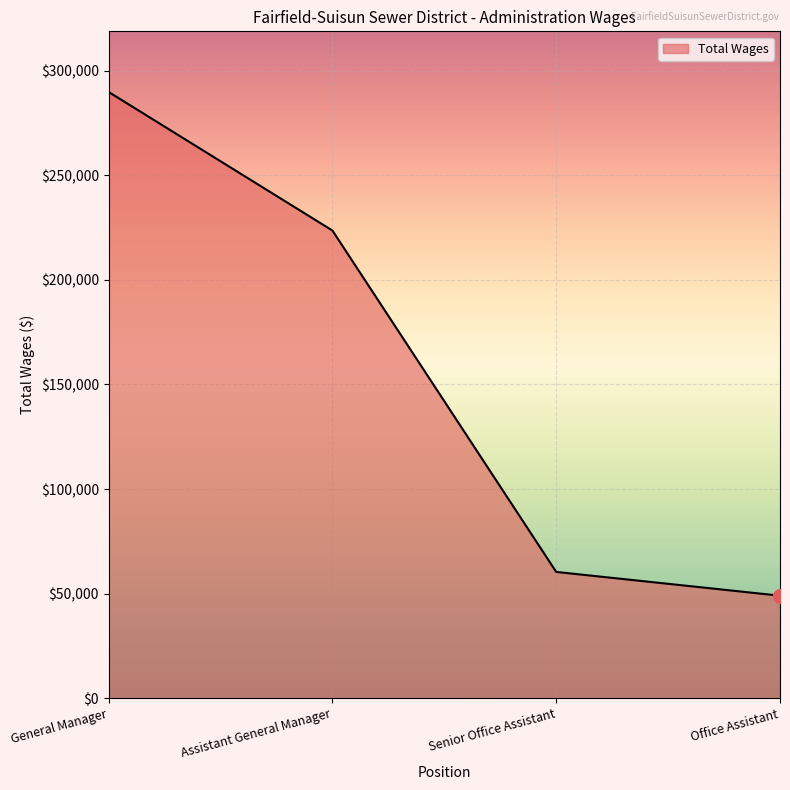

Does the chart have visible grid lines?

Yes